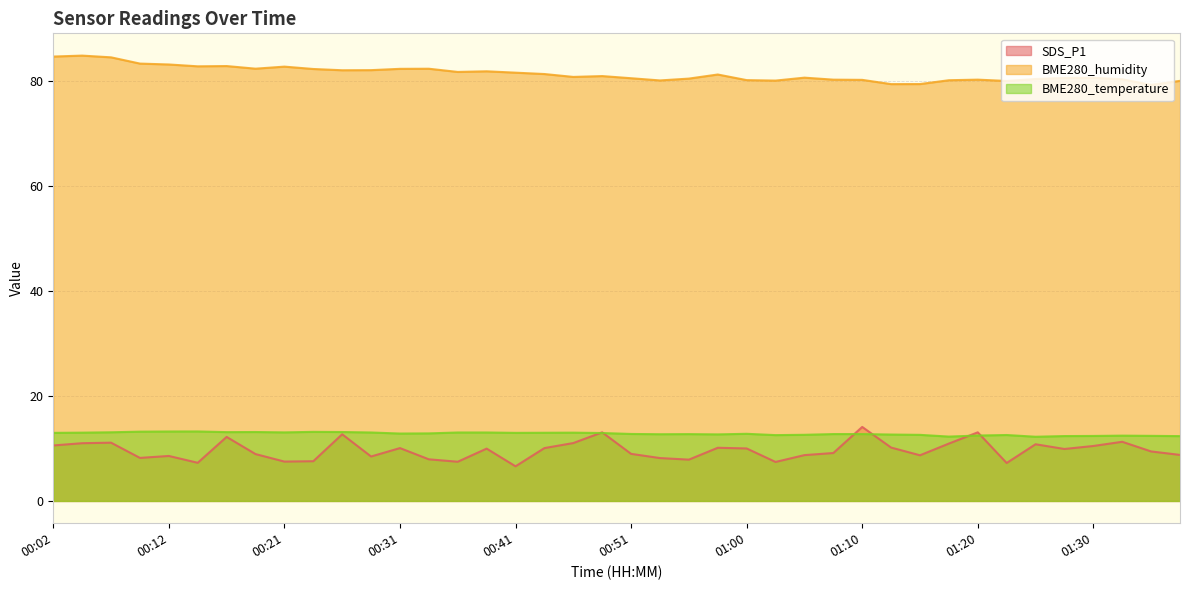

At which category does the chart reach its minimum across all series?

00:41